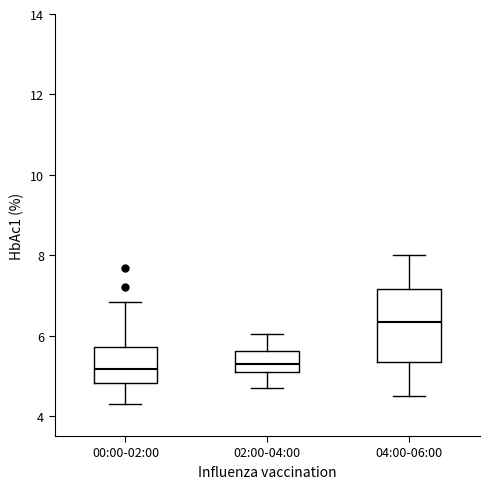

Which box's median line is the highest?

04:00-06:00